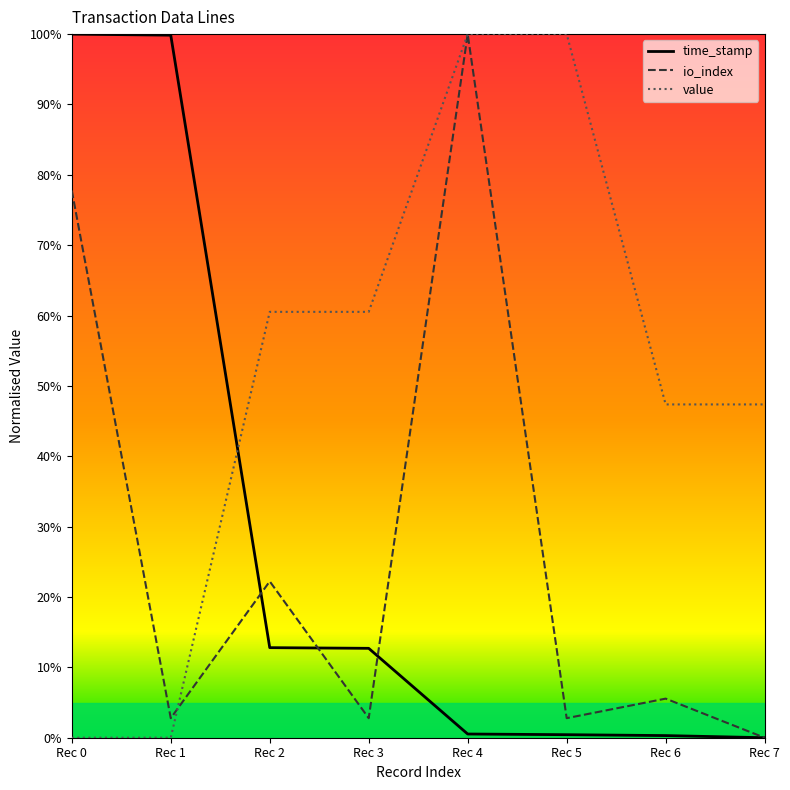

Where do time_stamp and io_index first cross each other?

Rec 1 and Rec 2